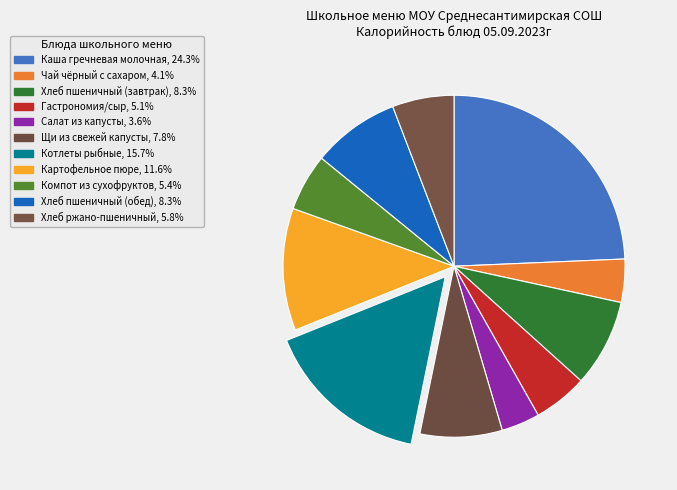

How many slices are in this pie chart?

11